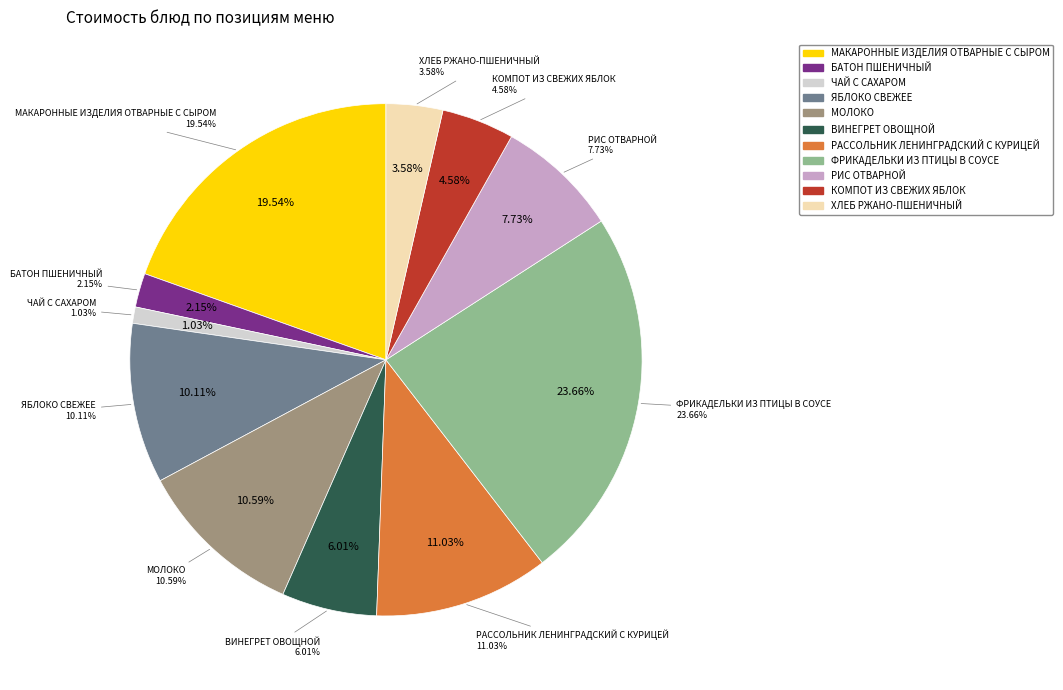

Does ХЛЕБ РЖАНО-ПШЕНИЧНЫЙ represent more than half of the total?

No